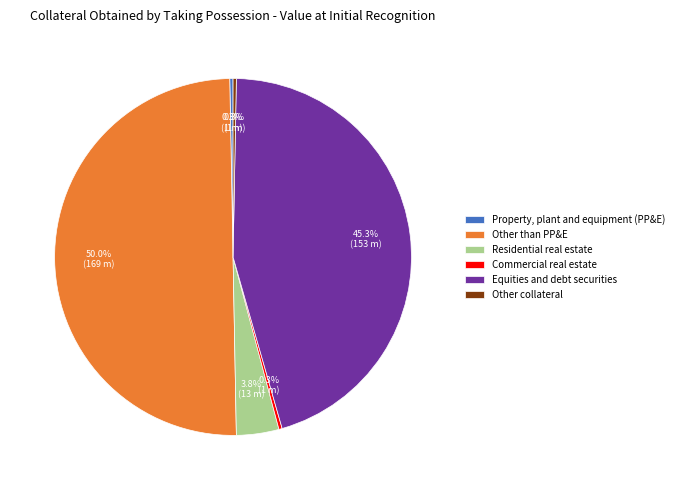

What is the total percentage of Other collateral and Property, plant and equipment (PP&E)?

0.6%